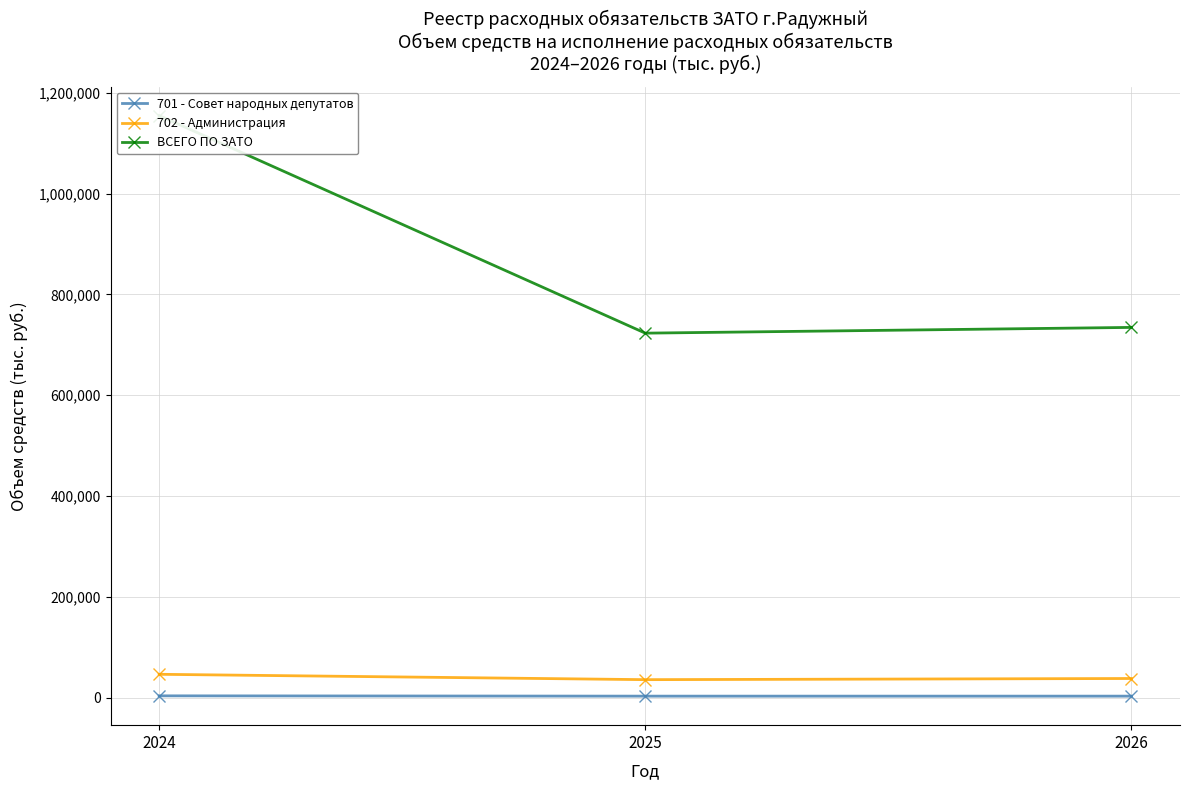

Which series has the largest range (max minus min)?

ВСЕГО ПО ЗАТО